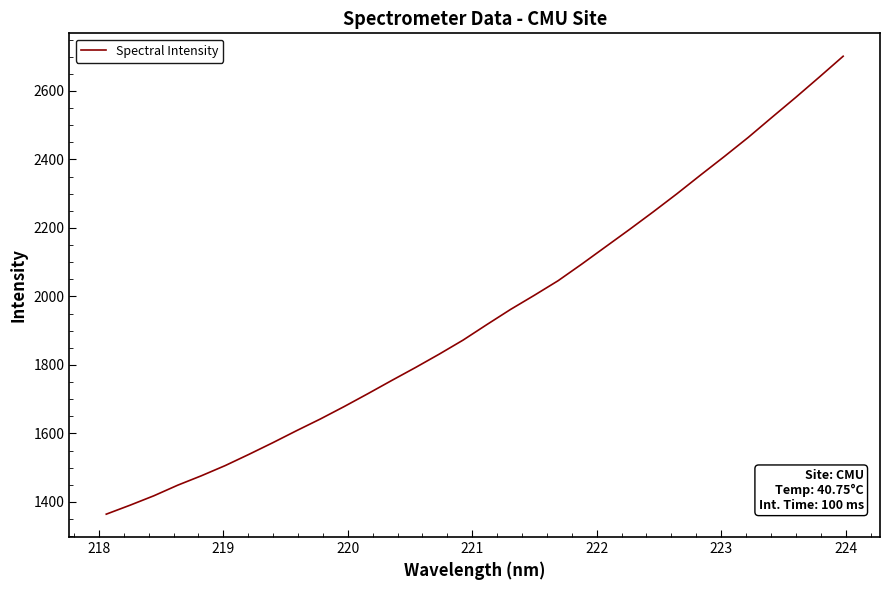

What is the maximum value shown in the chart?

2701.2